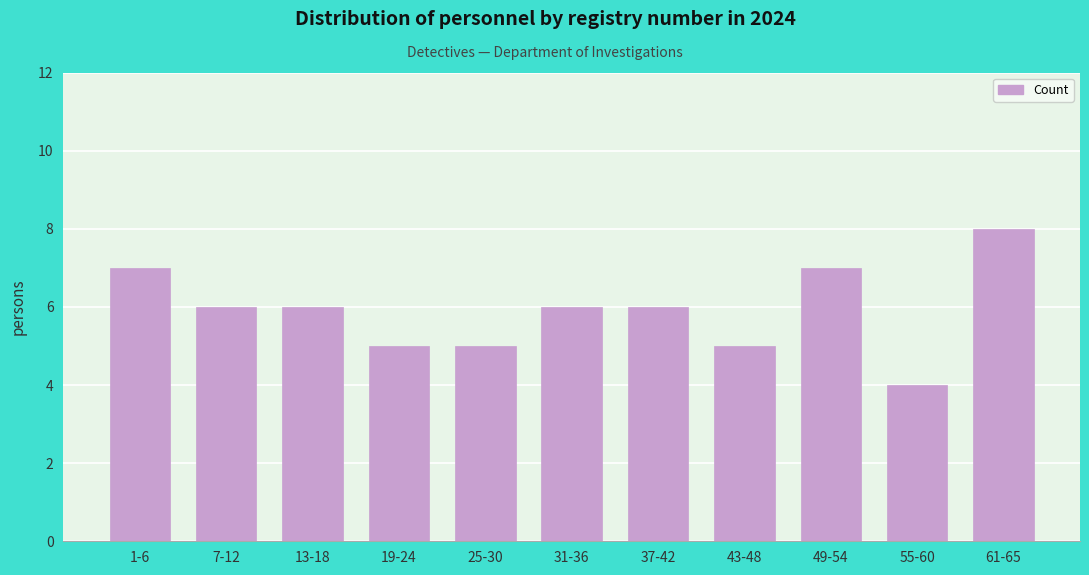

Reading left to right, extract all data points from this chart.

7	6	6	5	5	6	6	5	7	4	8